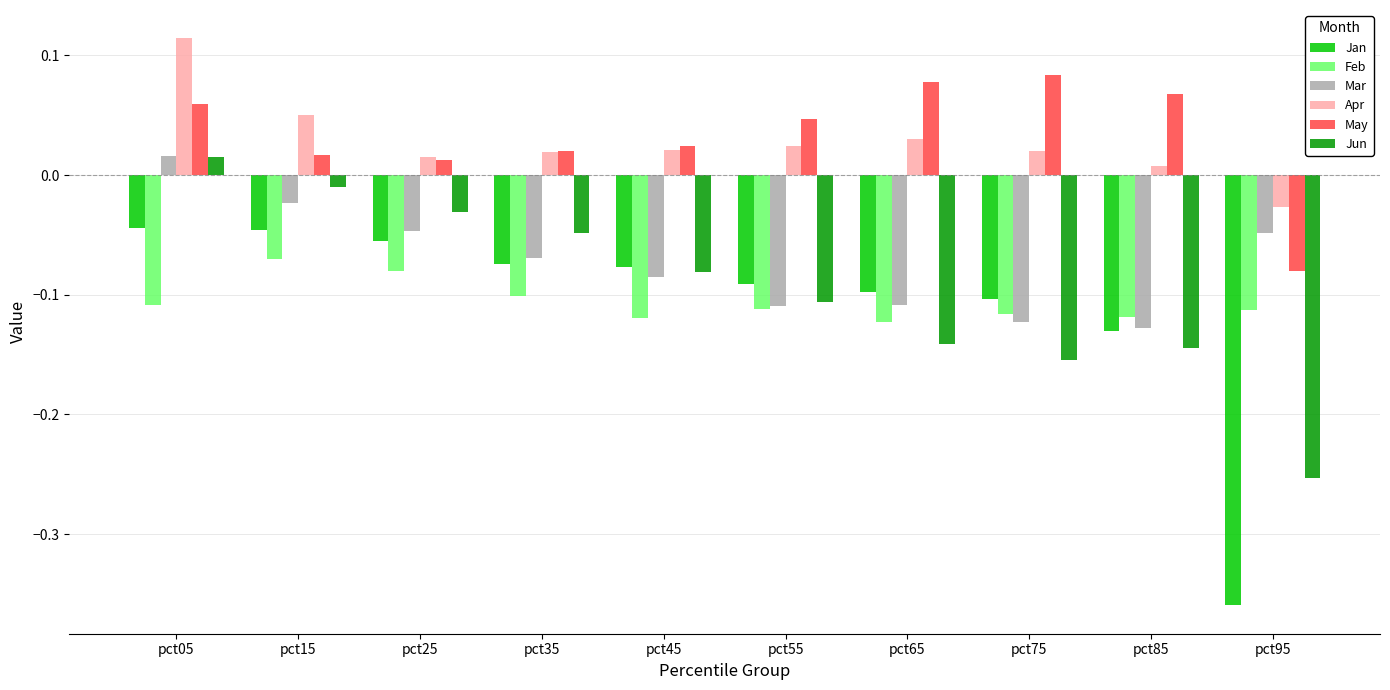

How many values in the May series exceed 0?

9